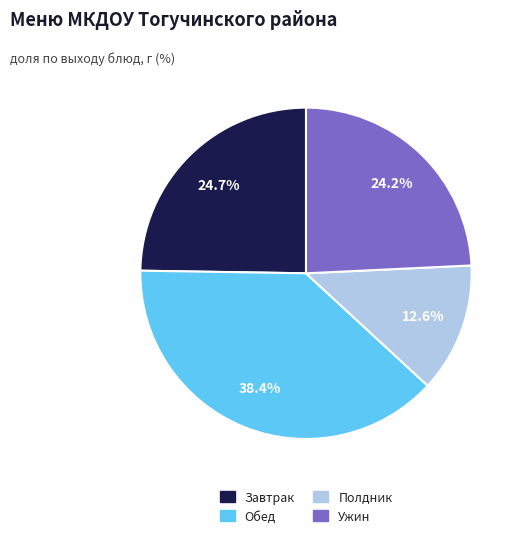

How many segments does this pie chart have?

4